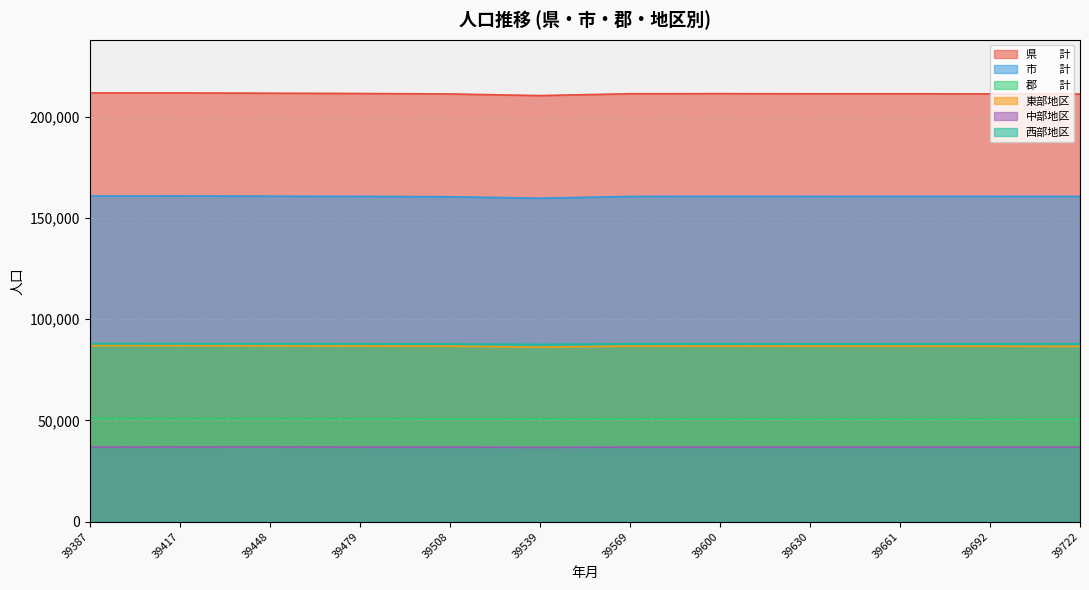

What is the value of the 中部地区 point at the 5th from the left?

36826